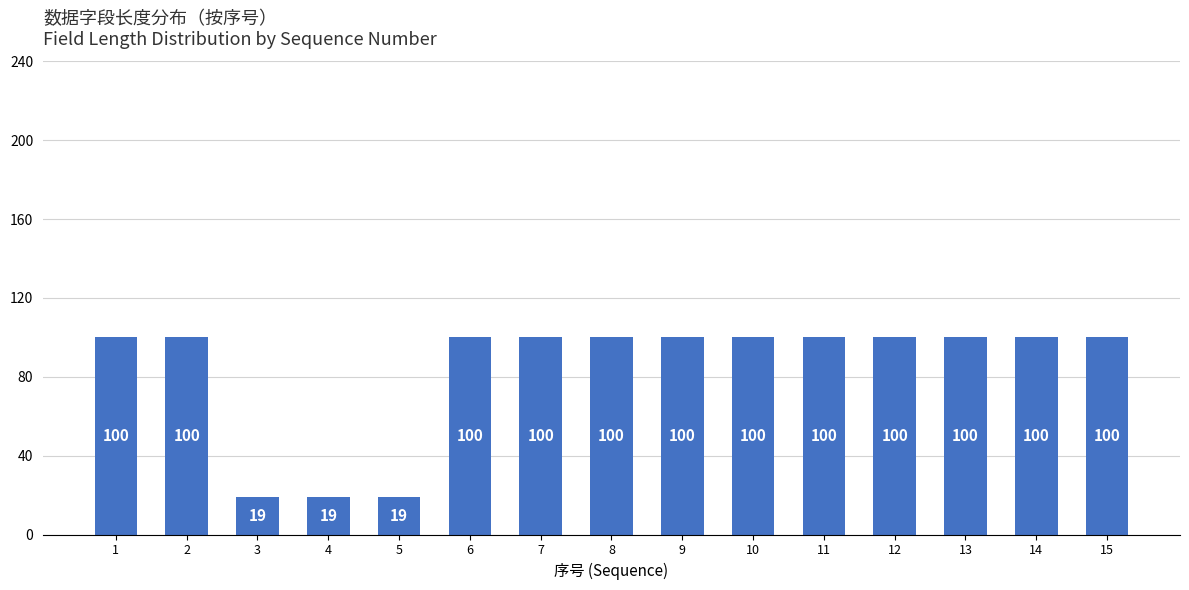

Reading left to right, transcribe all the data shown in this chart.

100	100	19	19	19	100	100	100	100	100	100	100	100	100	100